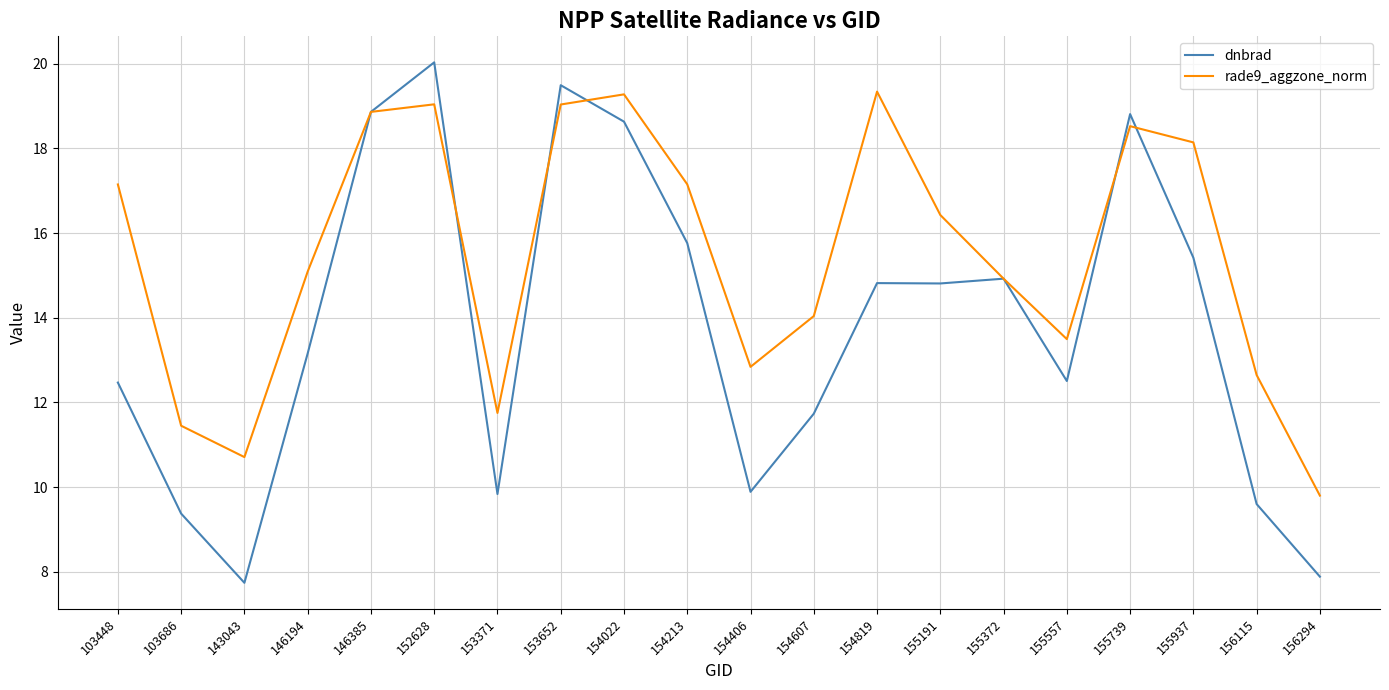

Which series has the widest spread of values?

dnbrad